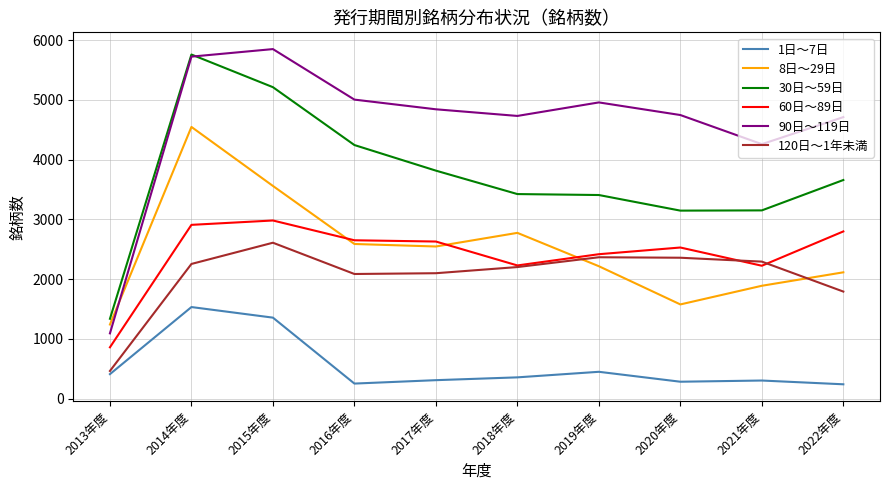

What is the approximate value of 1日～7日 at 2019年度?

451